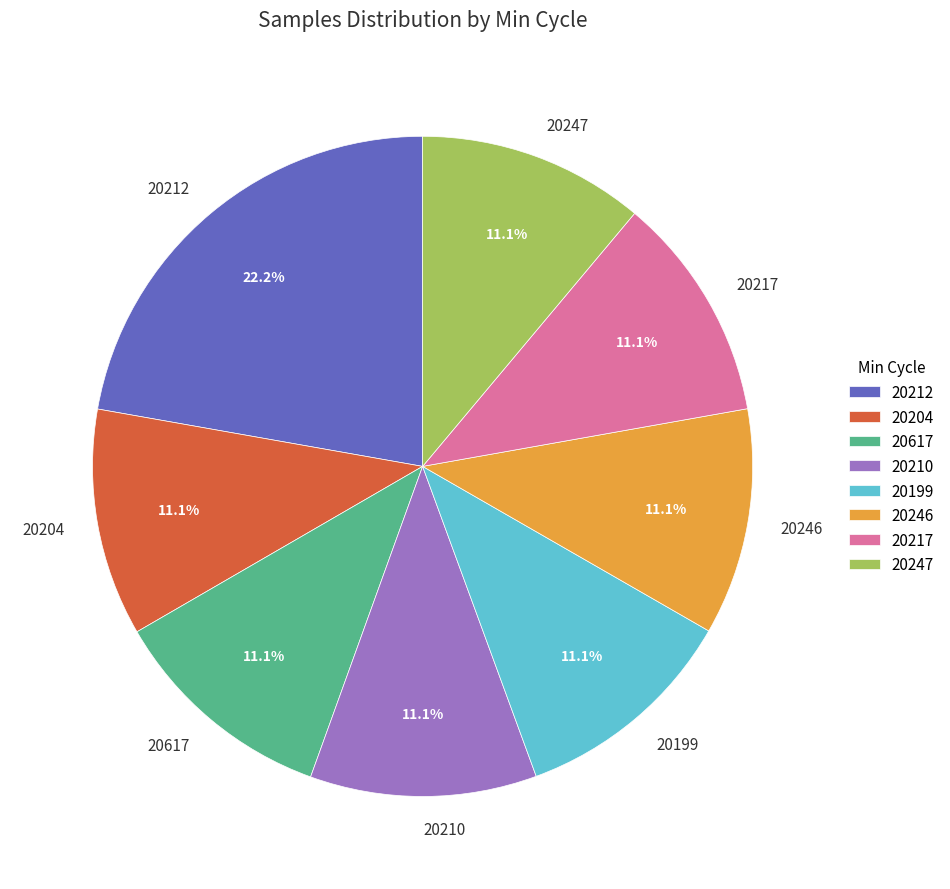

Combined, do 20210 and 20204 account for over 50%?

No